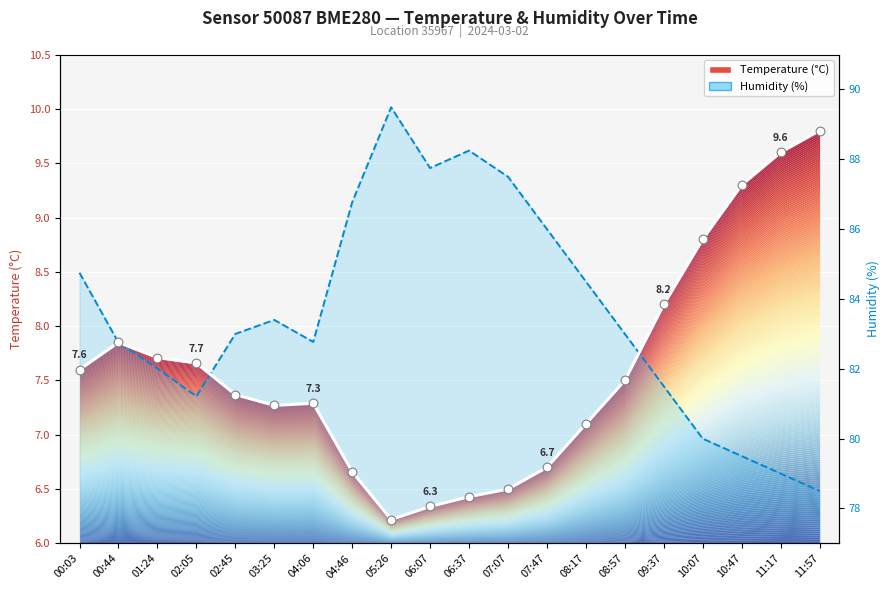

Approximately how many times larger is the value at 06:37 compared to 08:57?

0.9